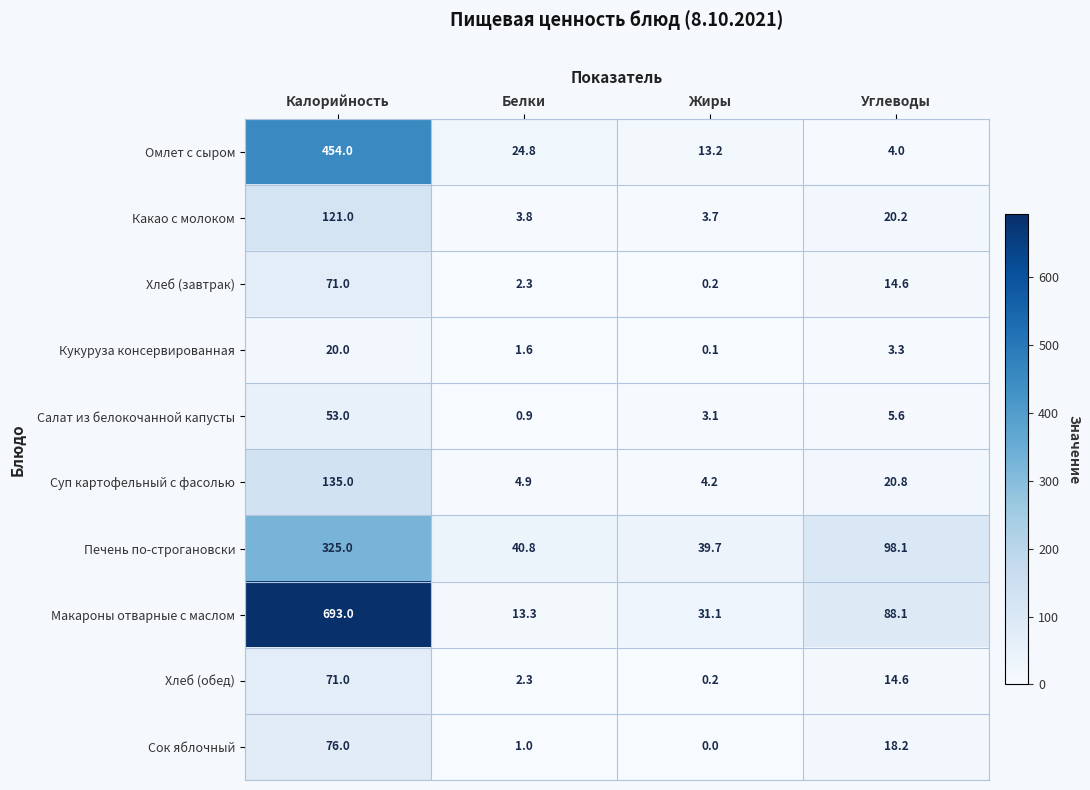

Which category has the lowest value in the Сок яблочный series?

Жиры